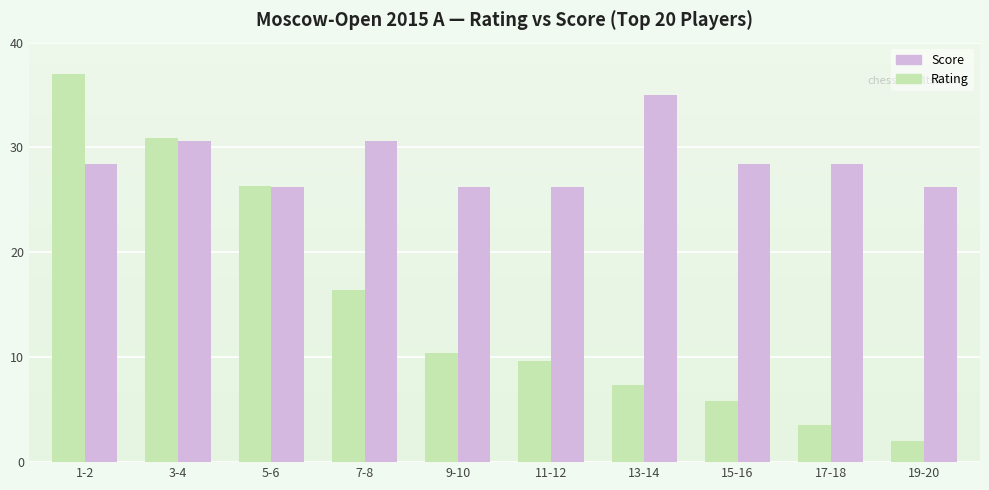

What is the maximum value shown in the chart?

37.0